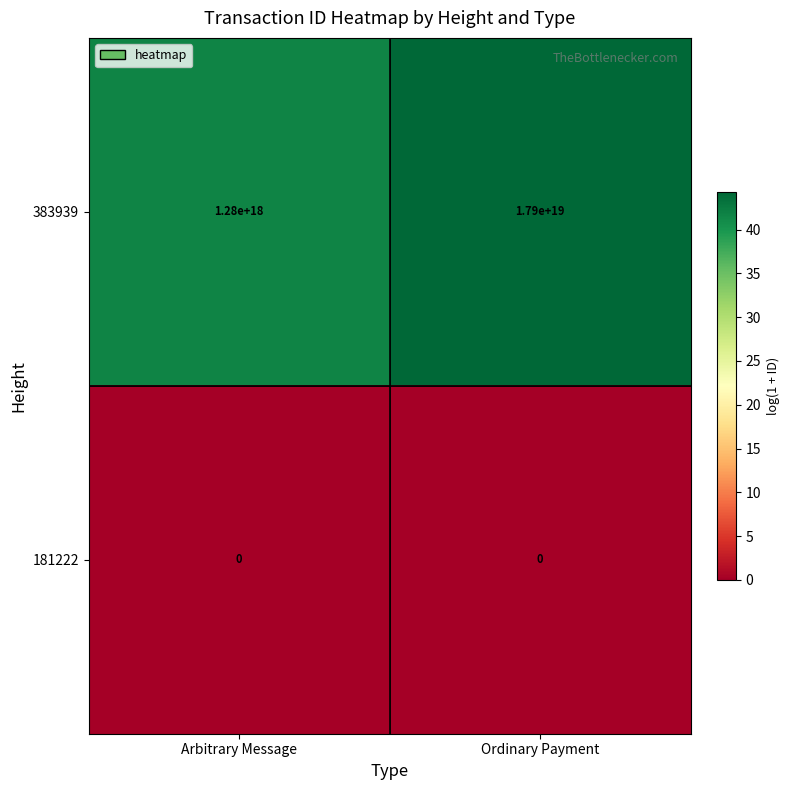

Rank the series at Arbitrary Message from highest to lowest value.

383939, 181222